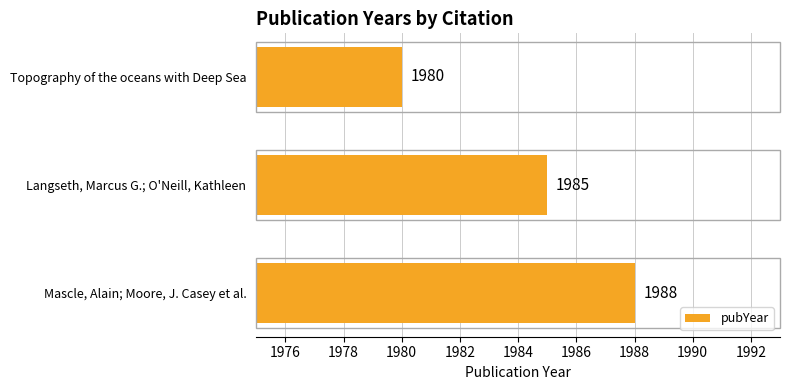

Reading bottom to top, extract all data points from this chart.

Mascle, Alain; Moore, J. Casey et al.=1988	Langseth, Marcus G.; O'Neill, Kathleen=1985	Topography of the oceans with Deep Sea=1980